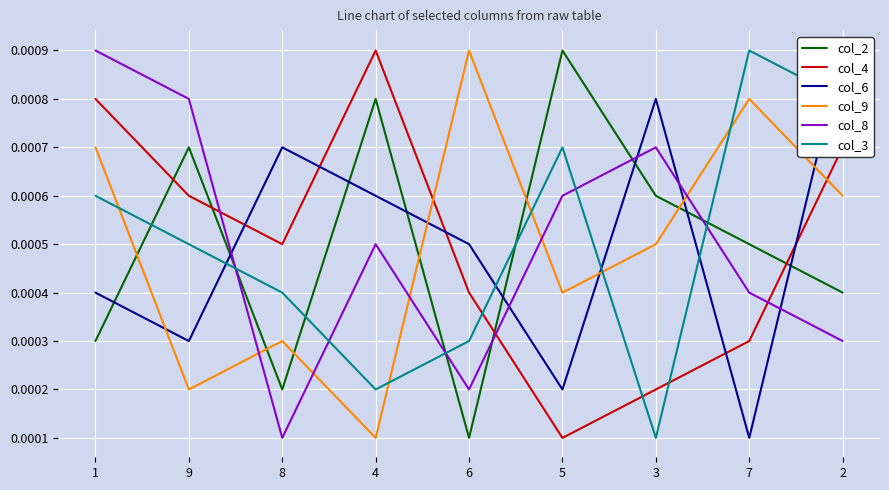

What position from the right is 7?

2